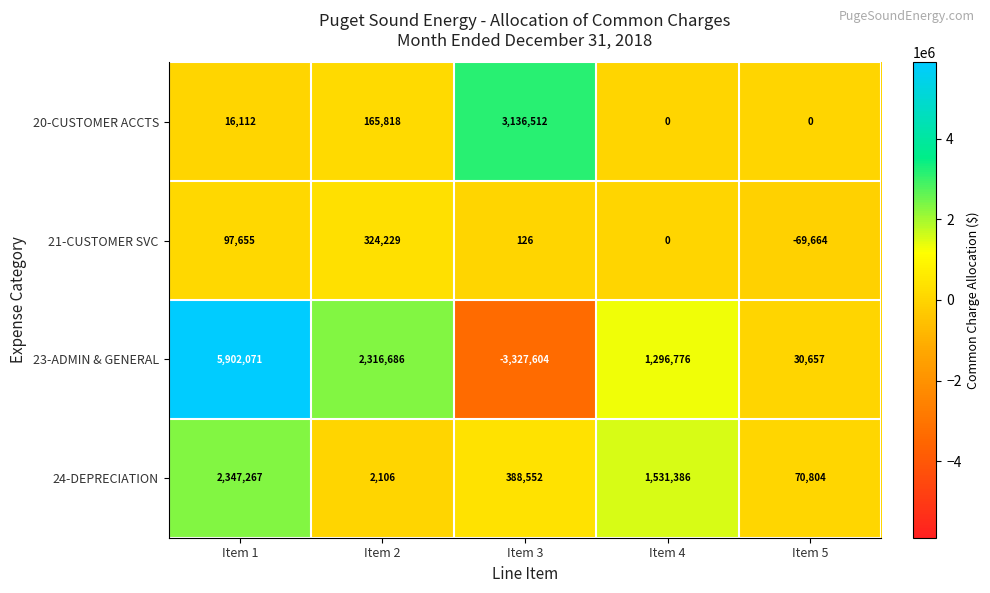

Between Item 2 and Item 4, which series saw the biggest shift?

24-DEPRECIATION